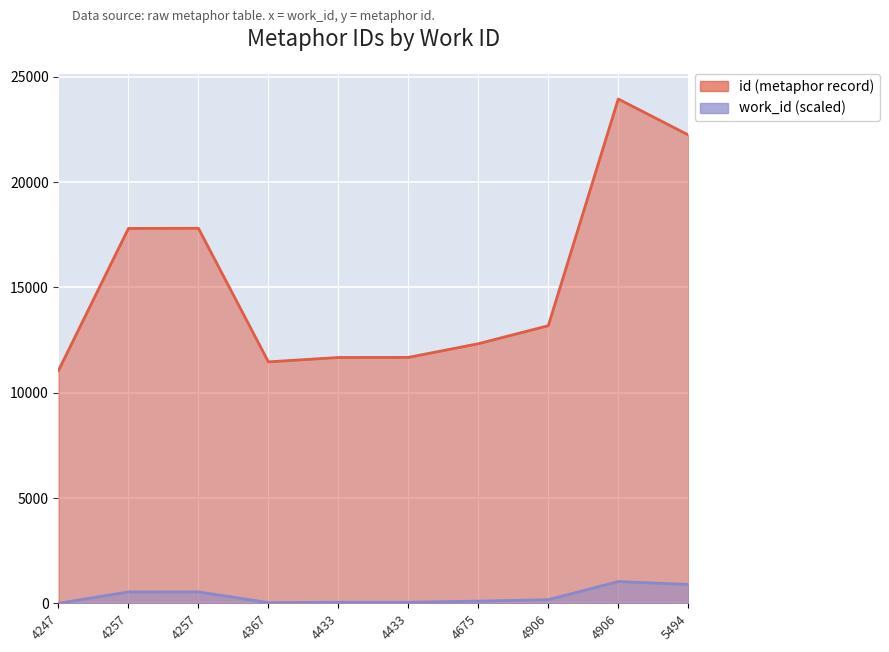

How many data points does each series have?

10